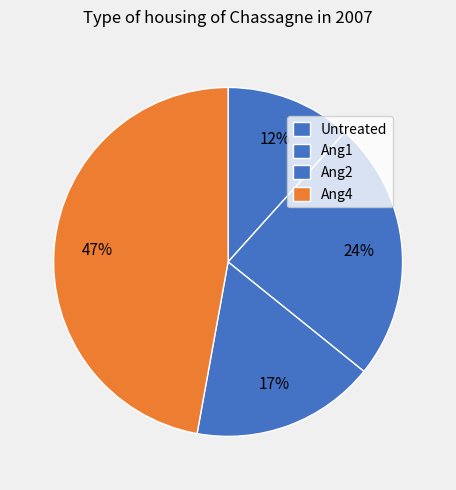

True or false: Ang2 accounts for 4% of the total.

False